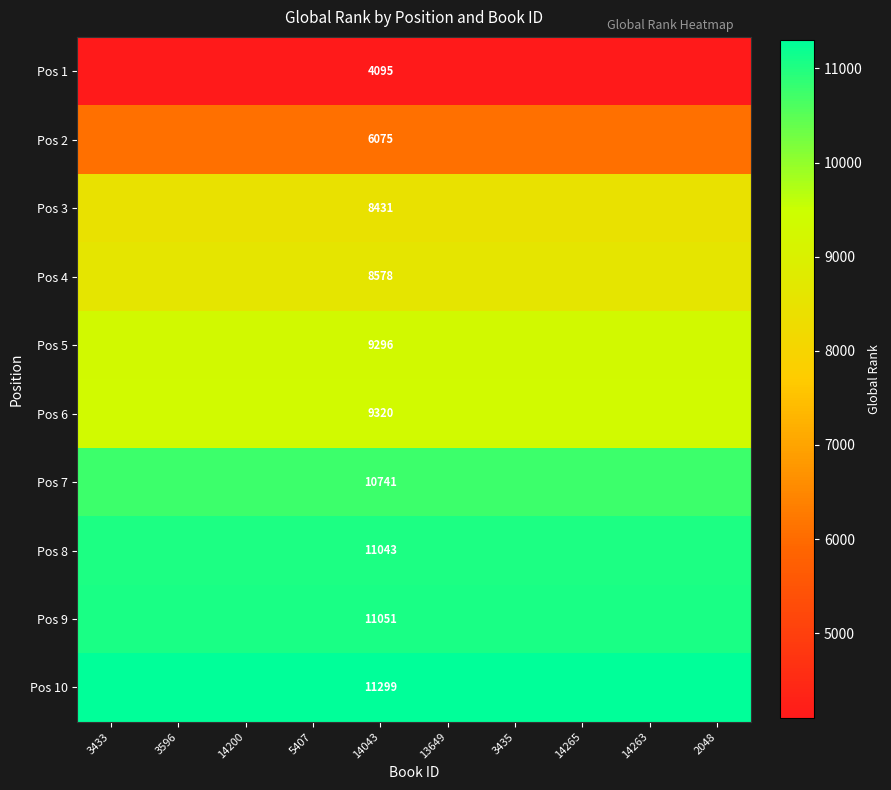

At which category is the sum across all series the highest?

3433